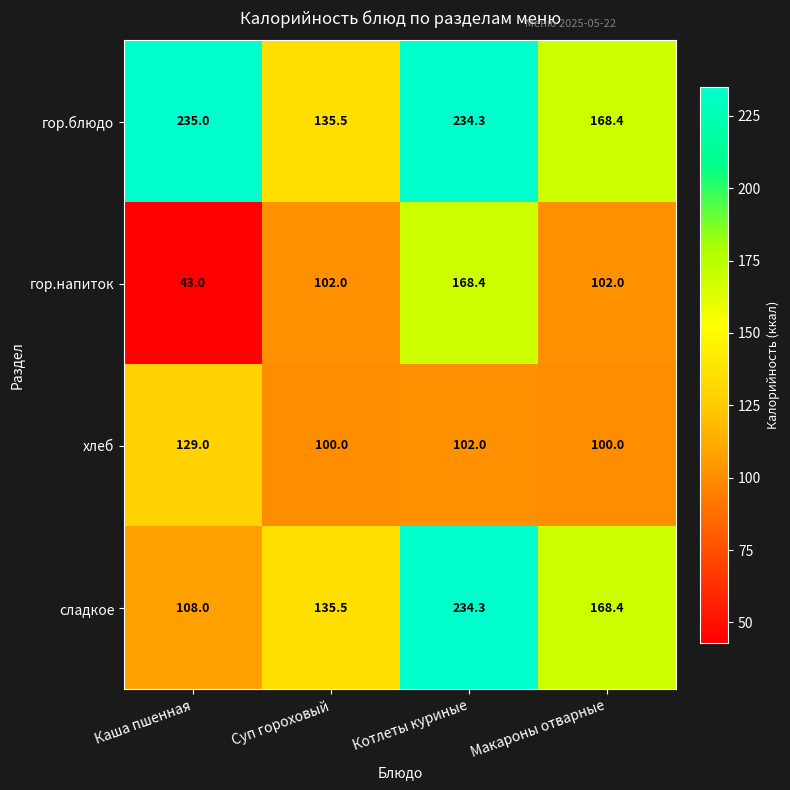

What is the total value across all series at Макароны отварные?

538.8